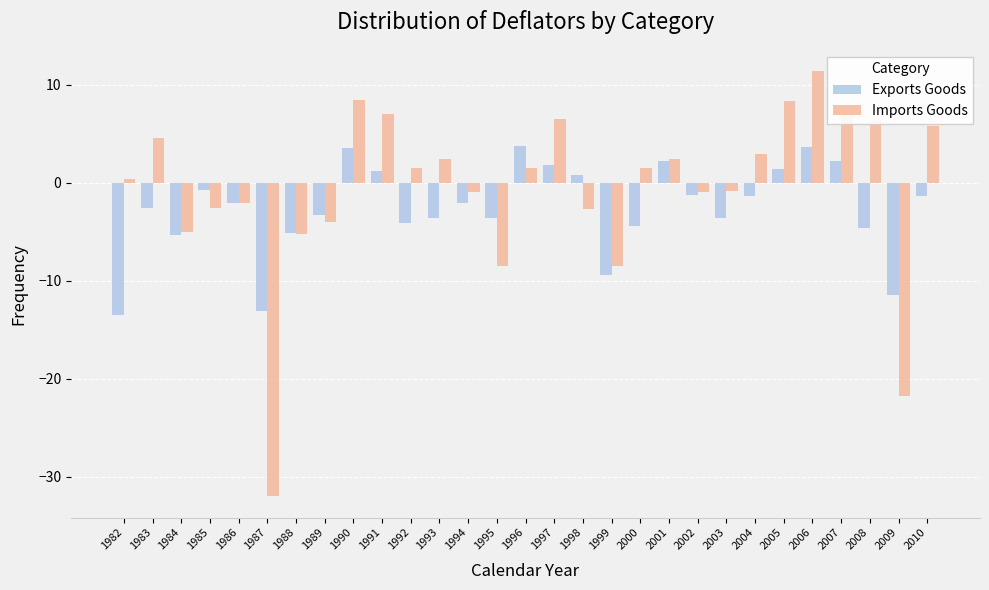

The value of Imports Goods at 2009 is -21.8. True or false?

True